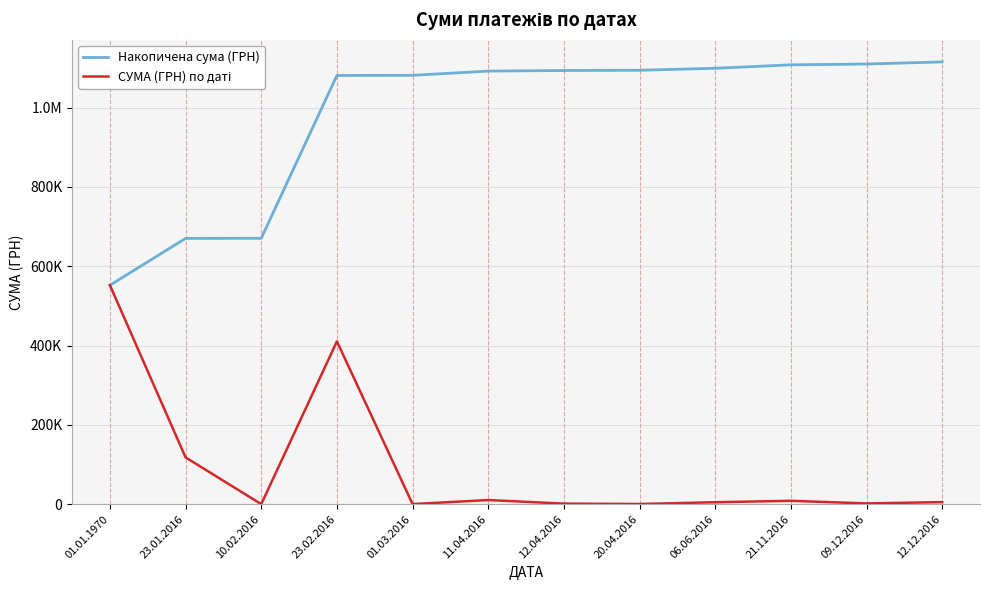

At which category is the sum across all series the highest?

23.02.2016